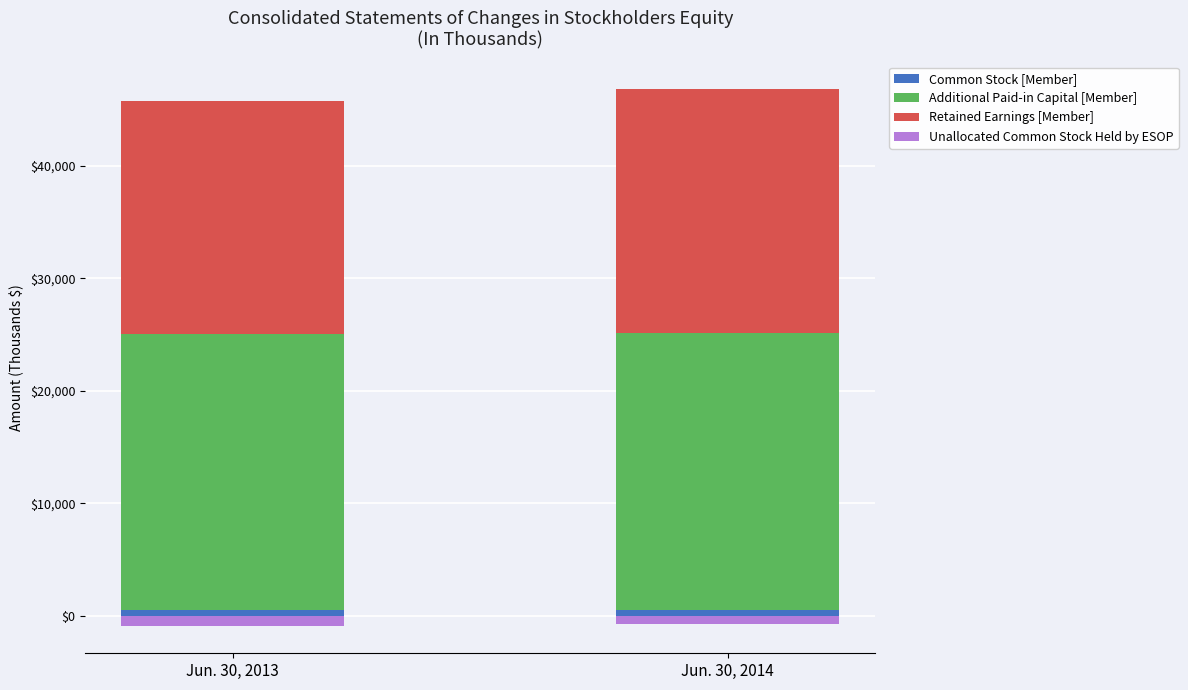

Is the value of Additional Paid-in Capital [Member] at Jun. 30, 2013 greater than the value of Unallocated Common Stock Held by ESOP at Jun. 30, 2014?

Yes